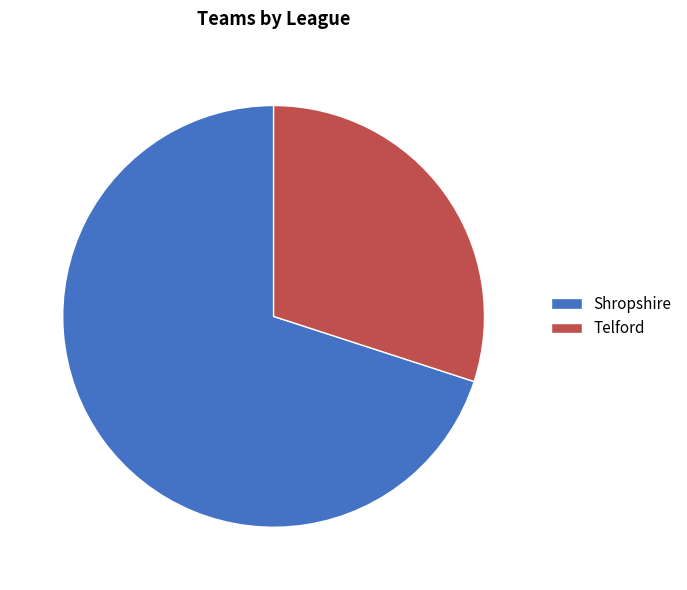

What is the ratio of the value at Telford to the value at Shropshire?

0.4